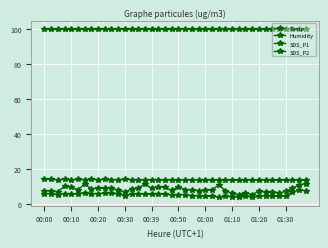

How many lines are shown in the chart?

4